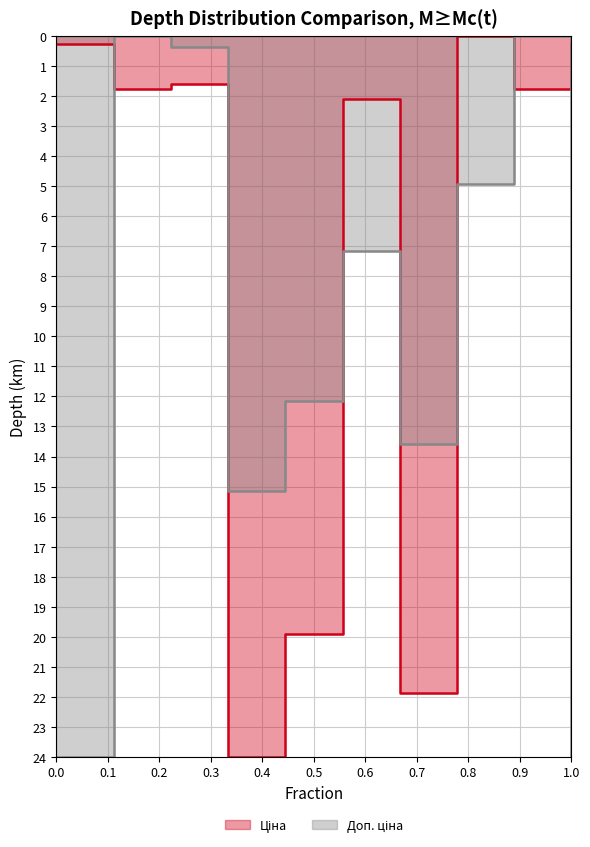

Reading left to right, transcribe all the data shown in this chart.

Ціна: 0.3	1.8	1.6	24.0	19.9	2.1	21.9	0.0	1.8	0.3
Доп. ціна: 24.0	0.0	0.4	15.1	12.1	7.2	13.6	4.9	0.0	24.0